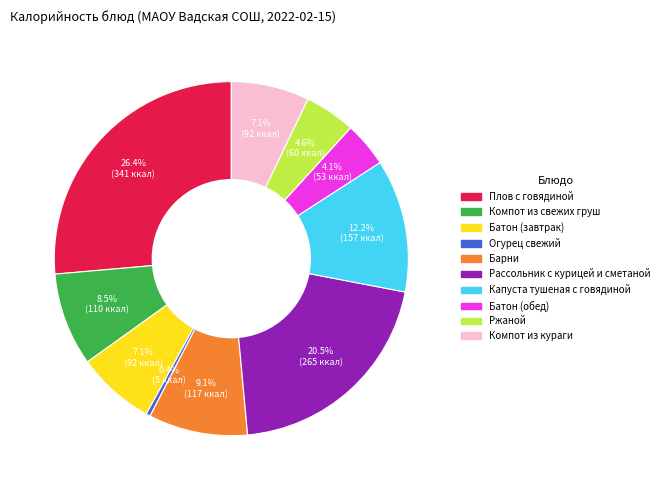

To the nearest percent, what percentage of the pie is Батон (обед)?

4%